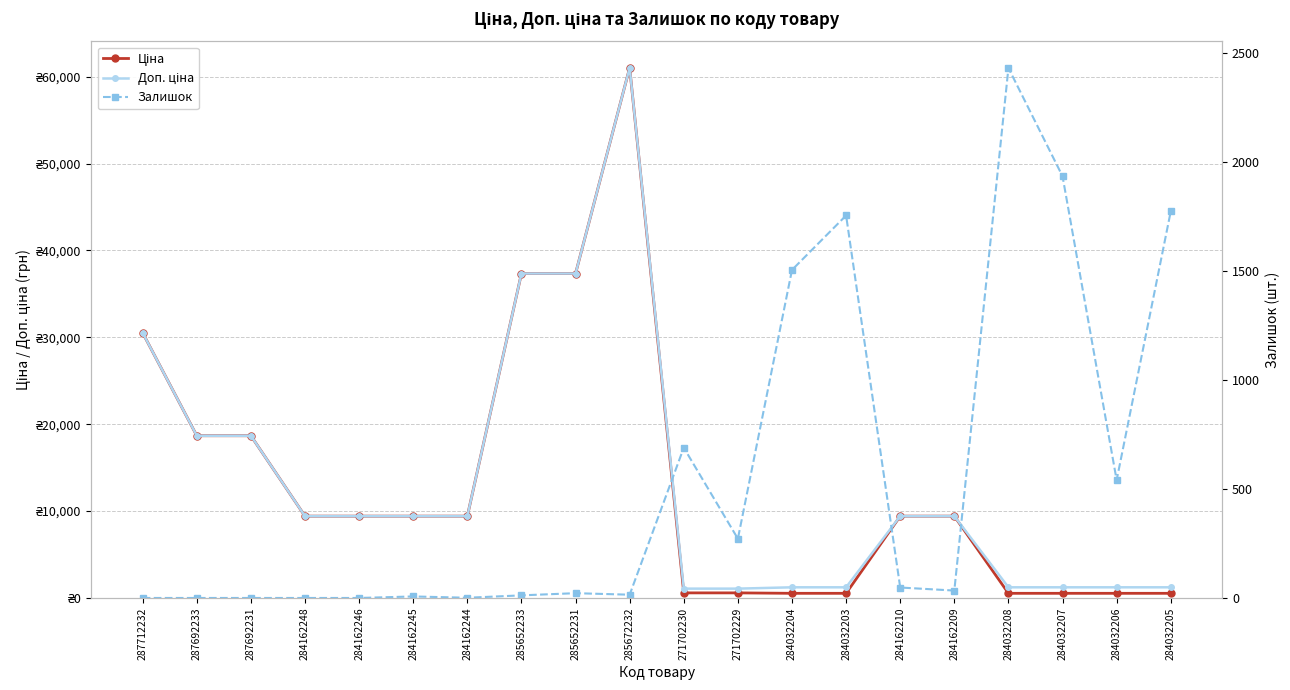

What value does the Ціна series have at 284032206?

535.4